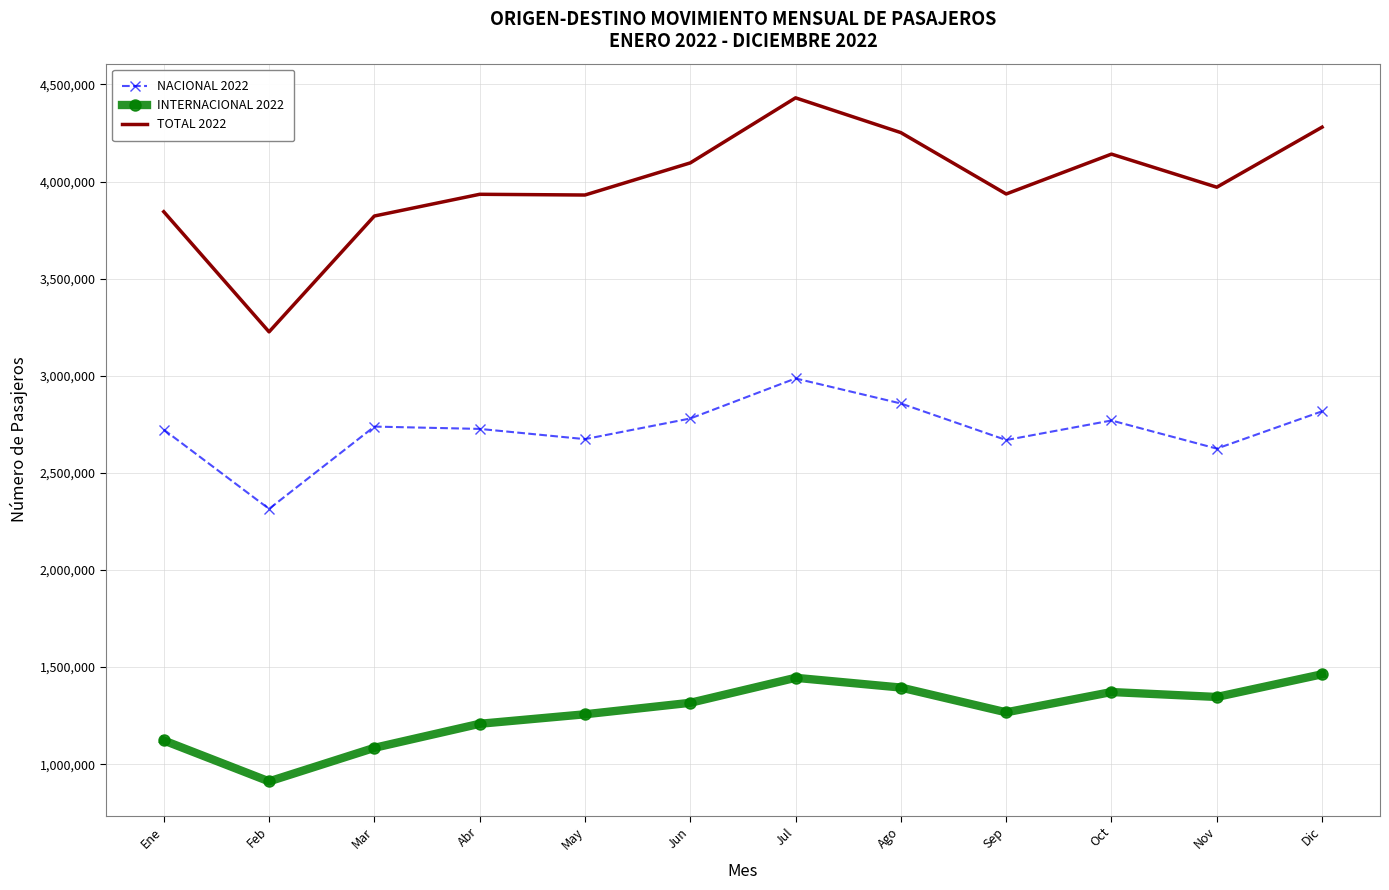

How many values in the TOTAL 2022 series are below 3970709?

6